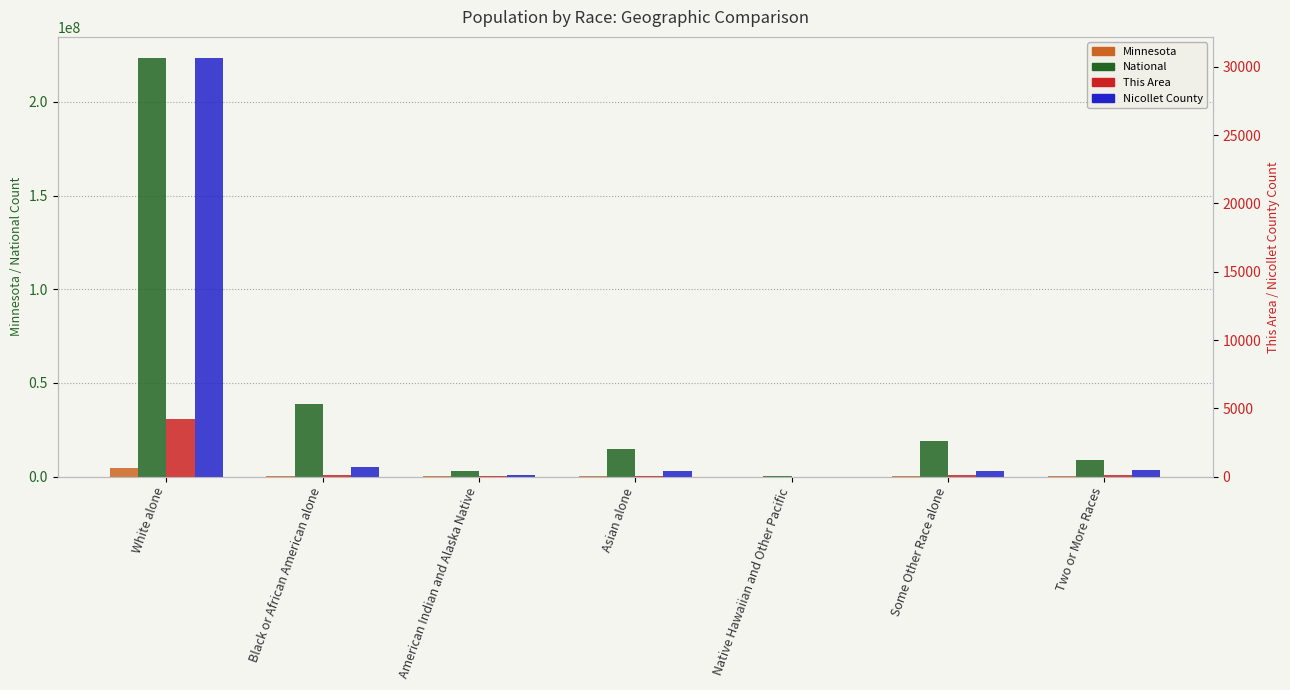

At how many categories does at least one series exceed 97870663?

1